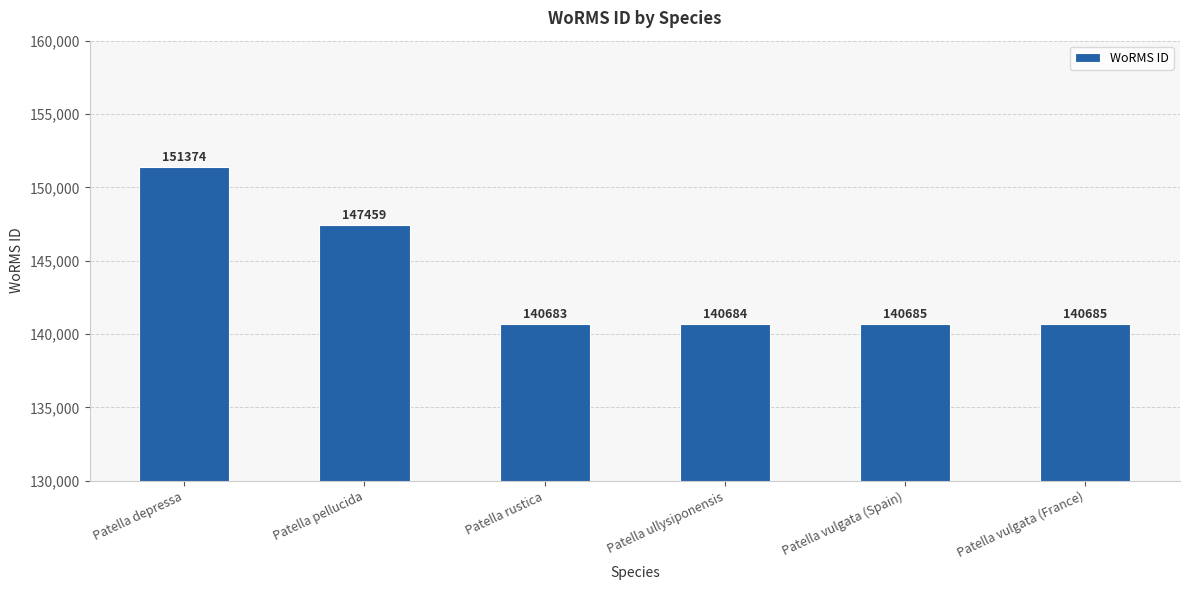

How many data points are less than 140685?

2